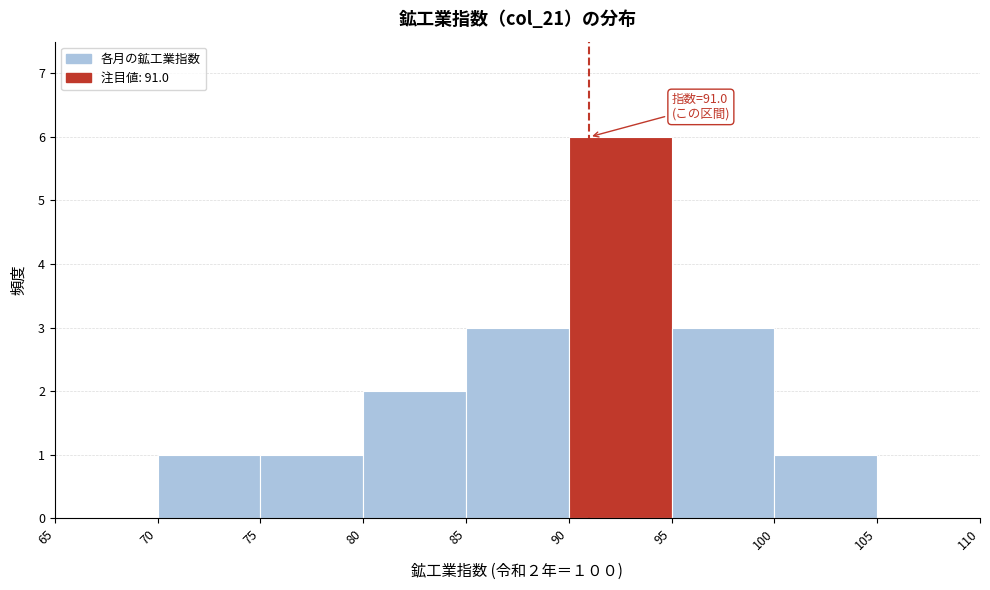

Which range on the x-axis has the tallest bar?

90 to 95